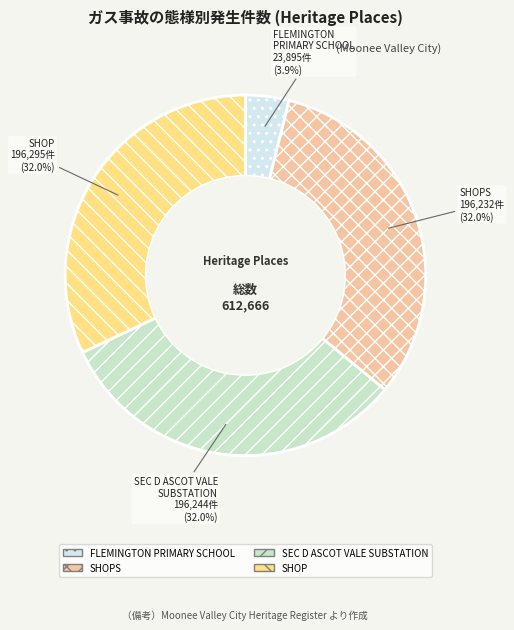

Count the number of slices in the pie.

4